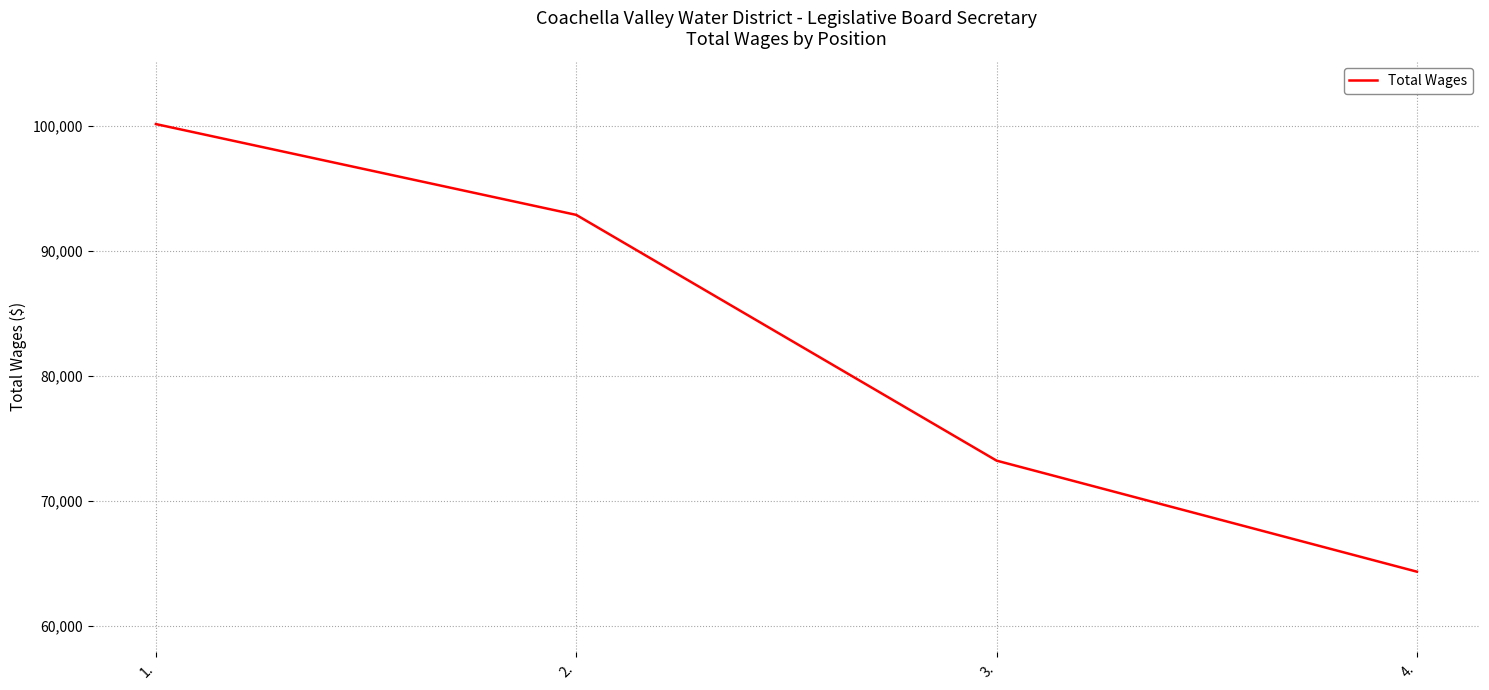

Is it true that the value at 2. is 58447?

False